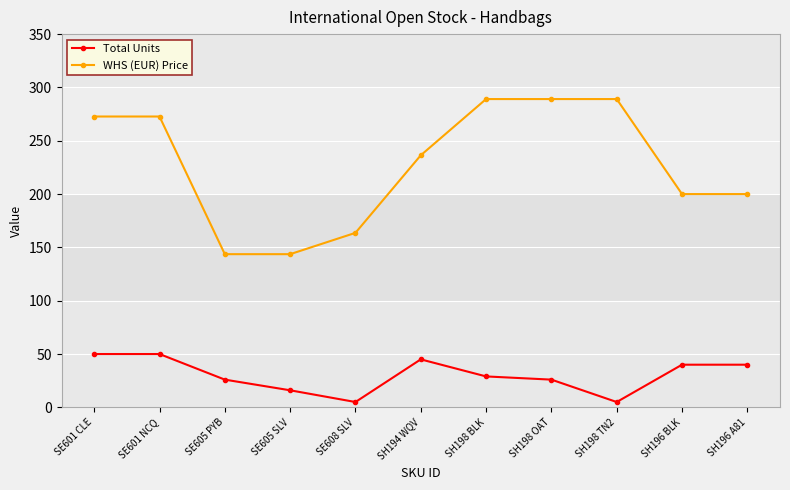

How many lines are shown in the chart?

2